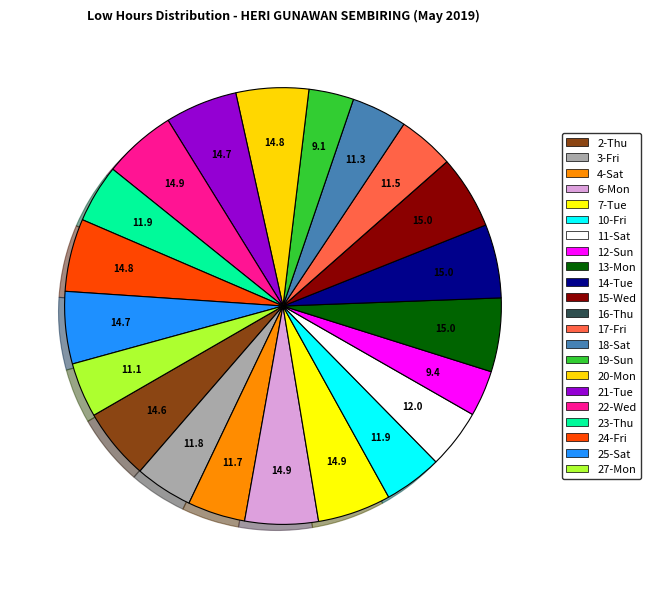

How many slices are in this pie chart?

22